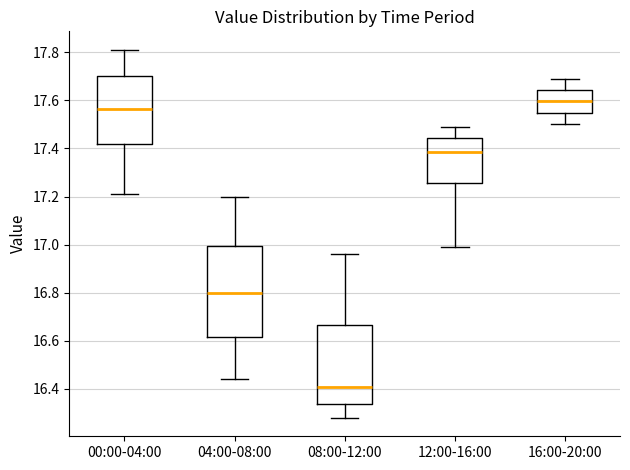

Reading left to right, transcribe this box plot: for each box, give where its median line is, the range the box spans, and where its two whiskers end, as read against the y-axis. The values are not printed on the chart, so give them approximately, as read against the axis.

00:00-04:00: median 17.56, box 17.42 to 17.70, whiskers 17.22 to 17.82
04:00-08:00: median 16.80, box 16.62 to 17.00, whiskers 16.44 to 17.20
08:00-12:00: median 16.42, box 16.34 to 16.66, whiskers 16.28 to 16.96
12:00-16:00: median 17.38, box 17.26 to 17.44, whiskers 17.00 to 17.50
16:00-20:00: median 17.60, box 17.54 to 17.64, whiskers 17.50 to 17.70